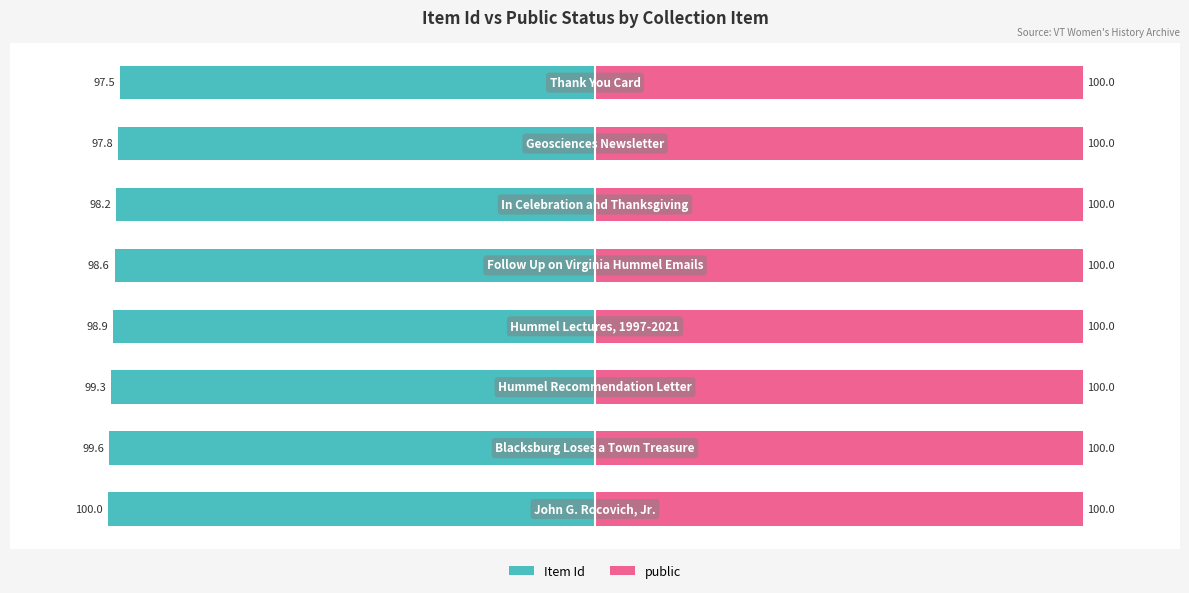

Is it true that Item Id equals -98.6 at 4?

True